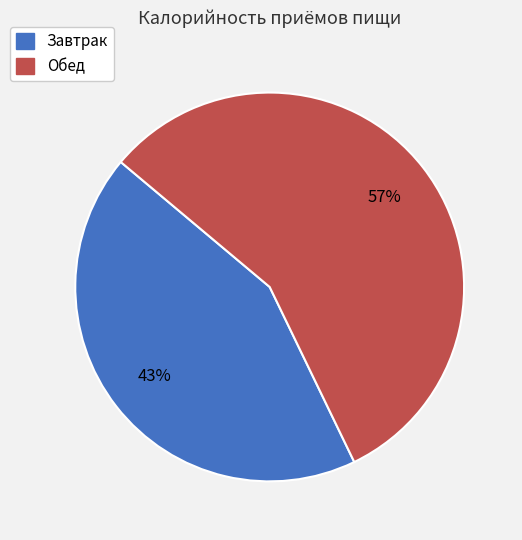

Rank the categories by value from highest to lowest.

Обед, Завтрак